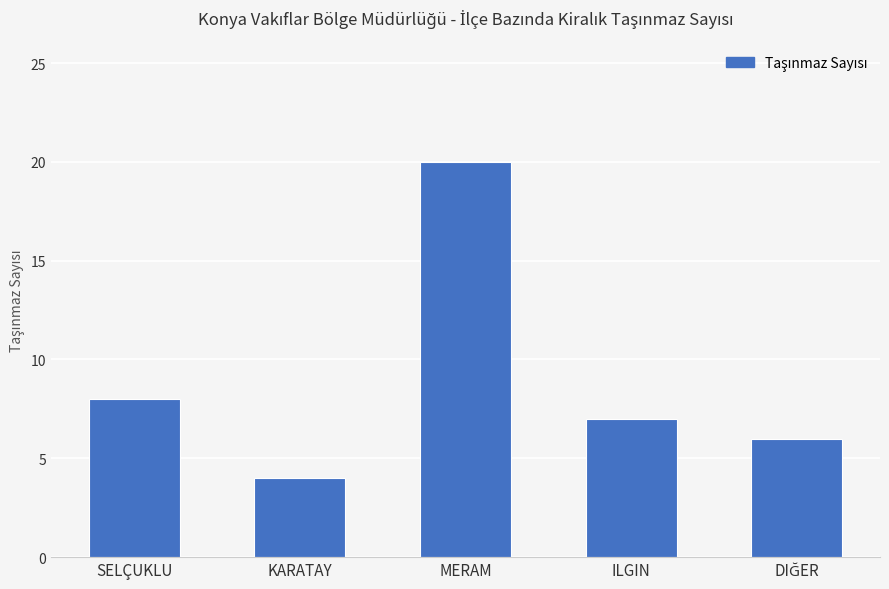

How many bars are there in total?

5